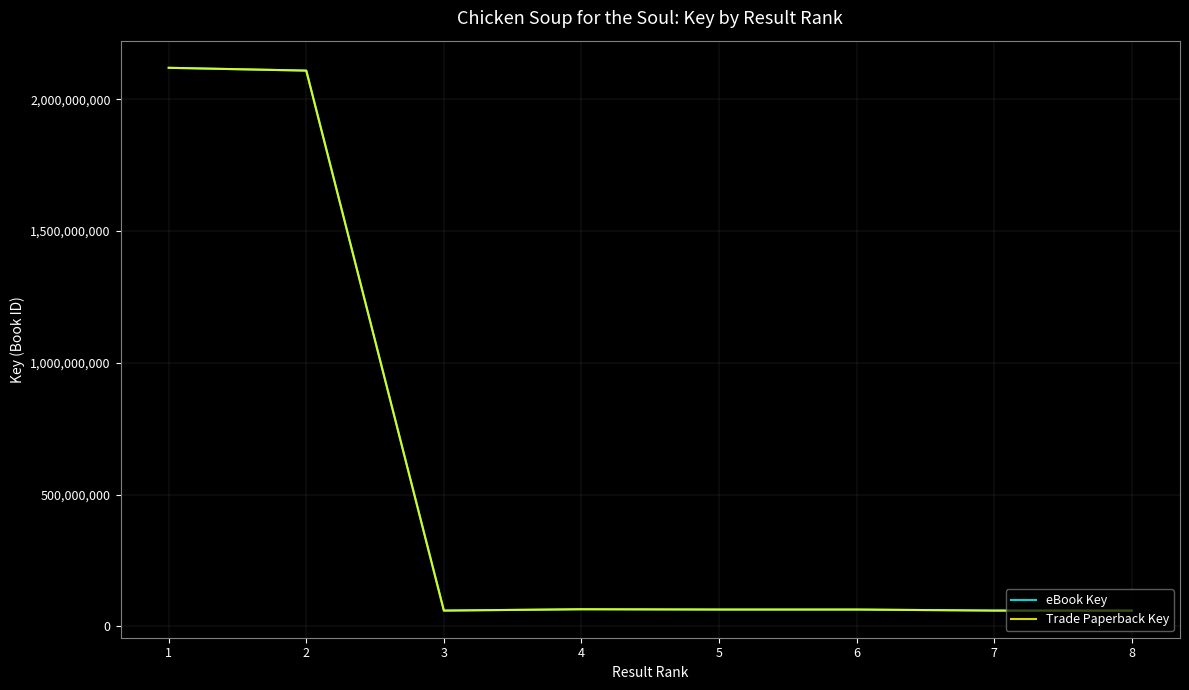

What is the total value across all series at 3?

120616832